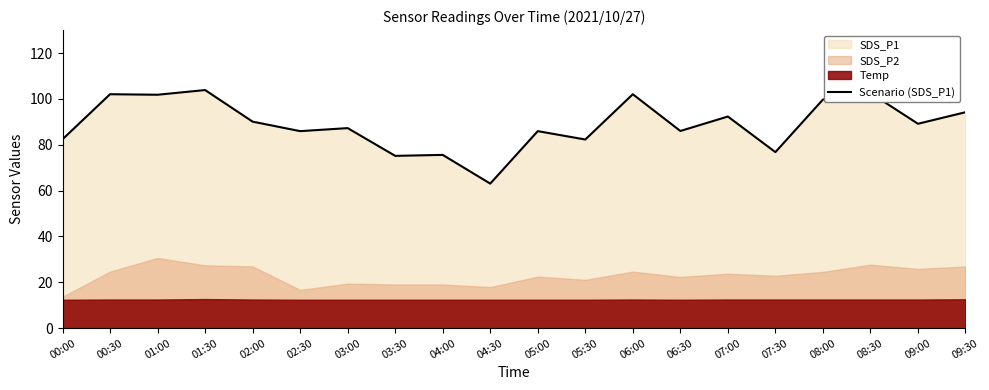

Is it true that the value at 04:30 is 63.0?

True